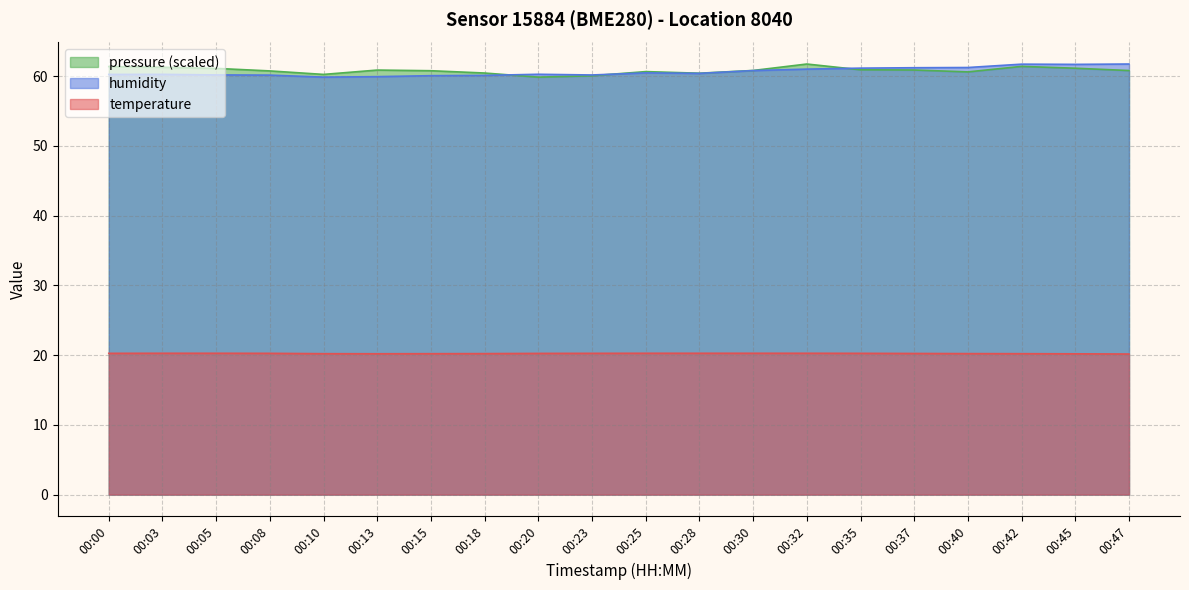

What is the average value of the temperature series?

20.2